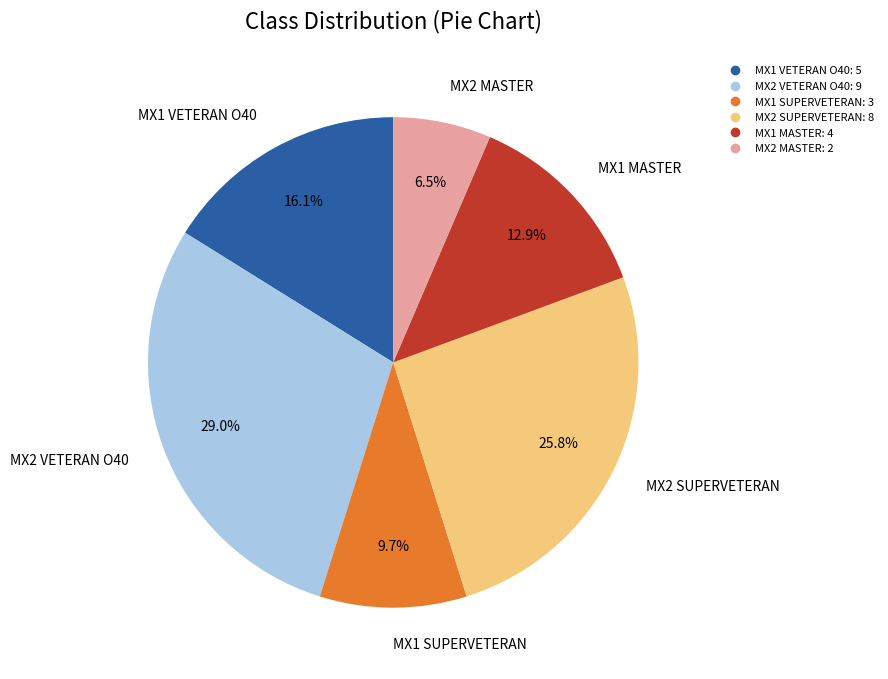

What percentage is NOT represented by MX1 MASTER?

87.1%